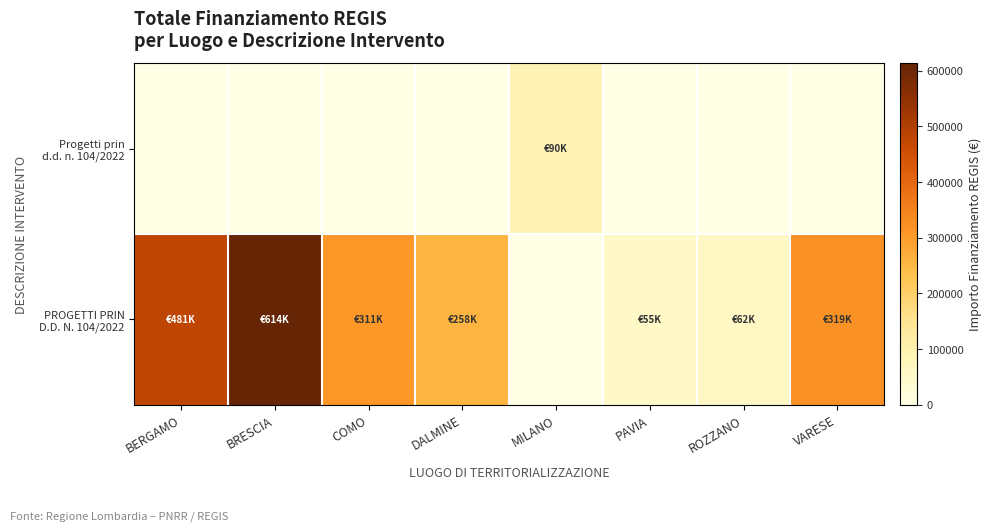

Rank the series at ROZZANO from highest to lowest value.

PROGETTI PRIN D.D. N. 104/2022, Progetti prin d.d. n. 104/2022